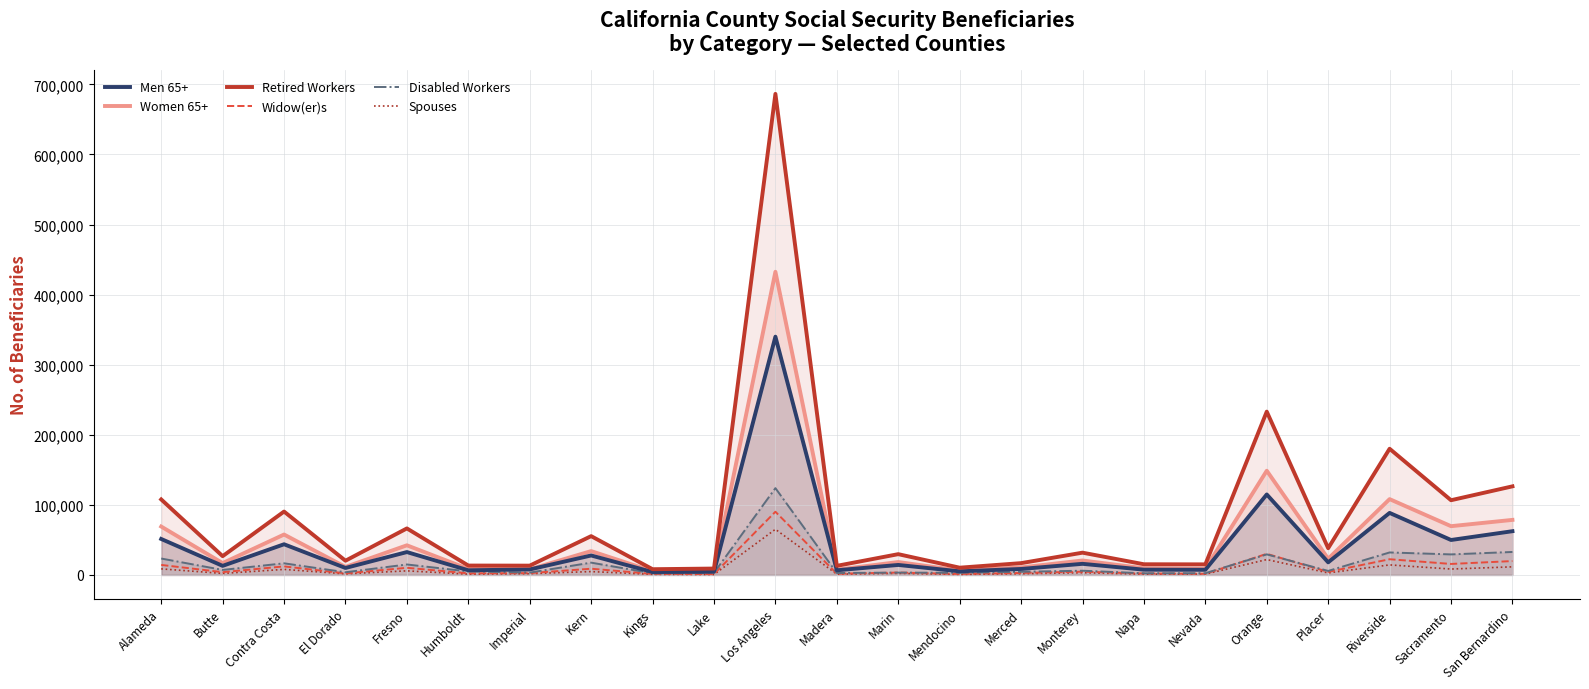

What is the label of the 21st point from the right?

Contra Costa